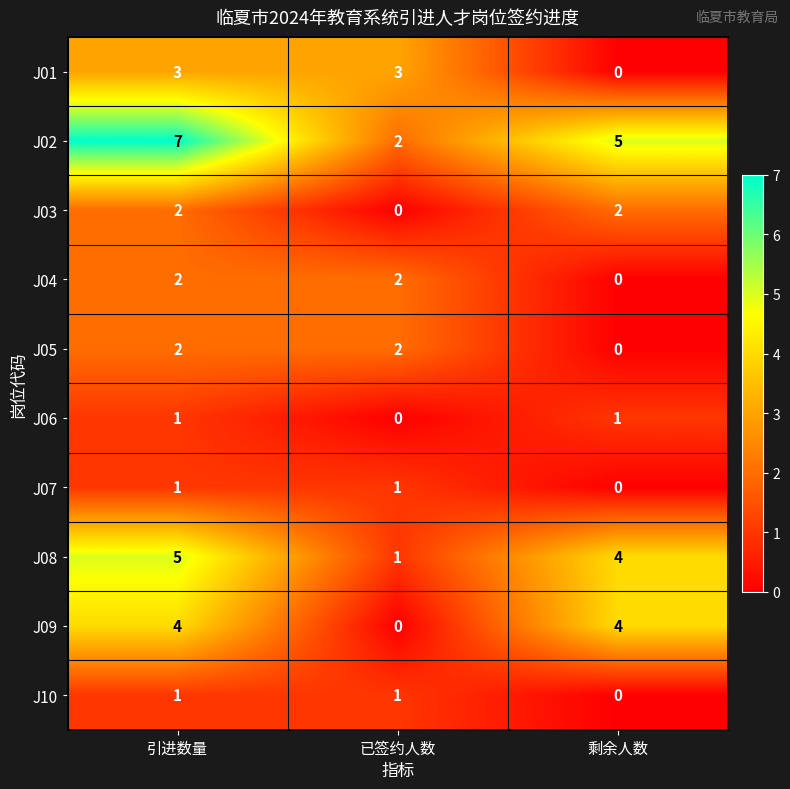

At which label is J07 closest to 0?

剩余人数